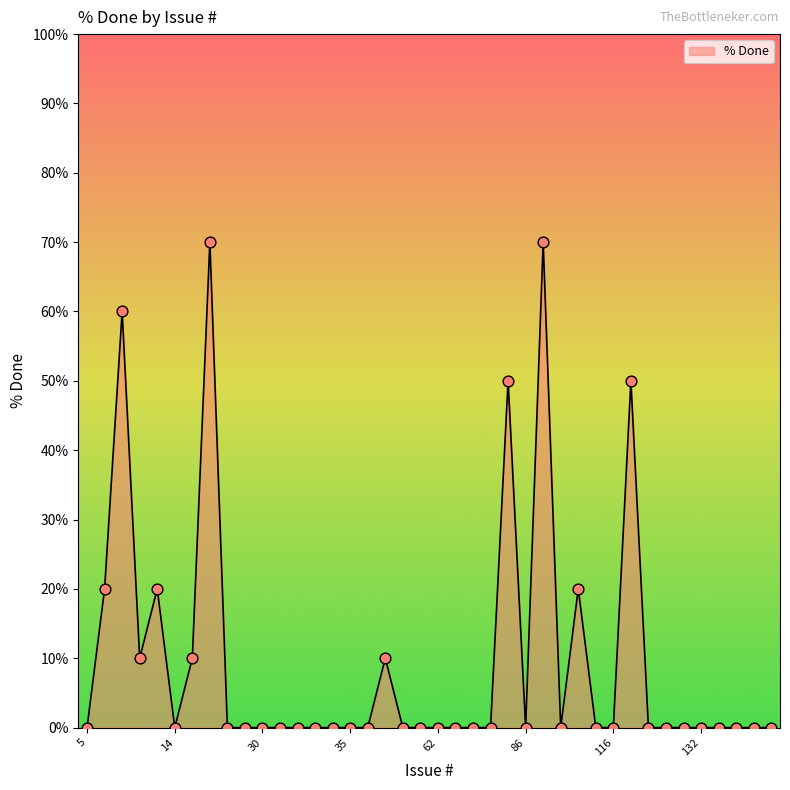

What is the difference between the maximum and minimum values?

70